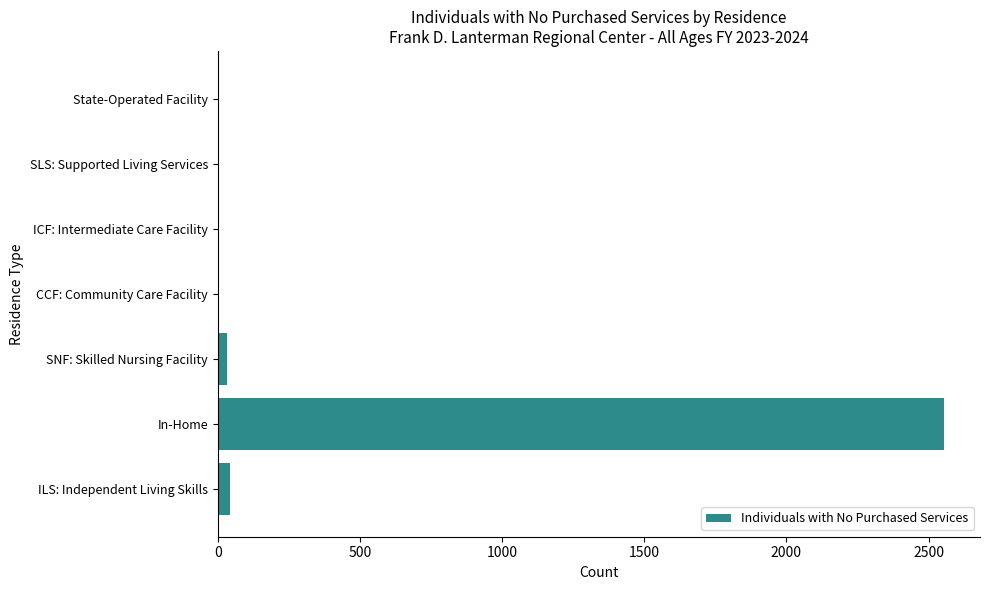

True or false: the data shows 1557 at CCF: Community Care Facility.

False